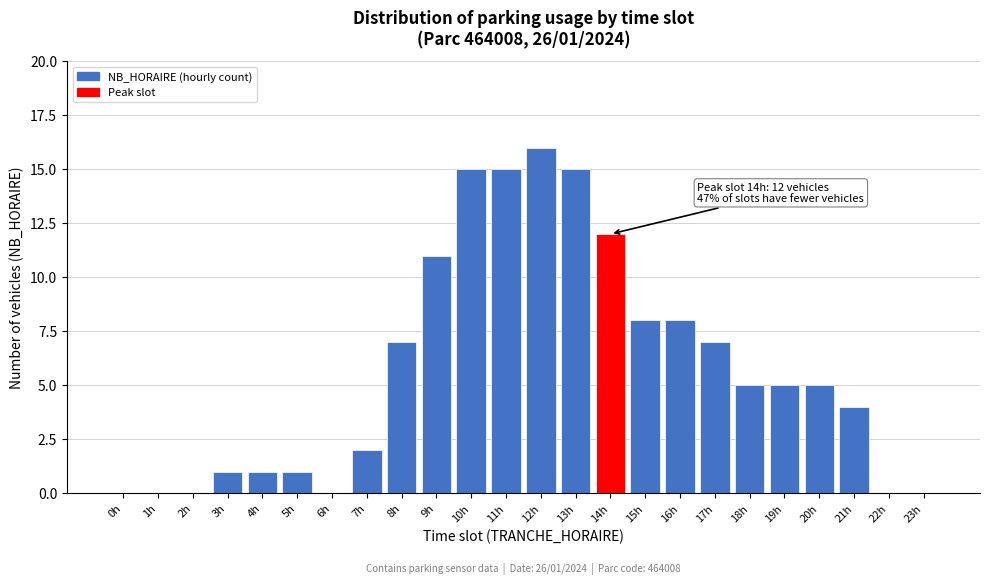

Reading left to right, list all the values displayed in this chart.

0h=0	1h=0	2h=0	3h=1	4h=1	5h=1	6h=0	7h=2	8h=7	9h=11	10h=15	11h=15	12h=16	13h=15	14h=12	15h=8	16h=8	17h=7	18h=5	19h=5	20h=5	21h=4	22h=0	23h=0